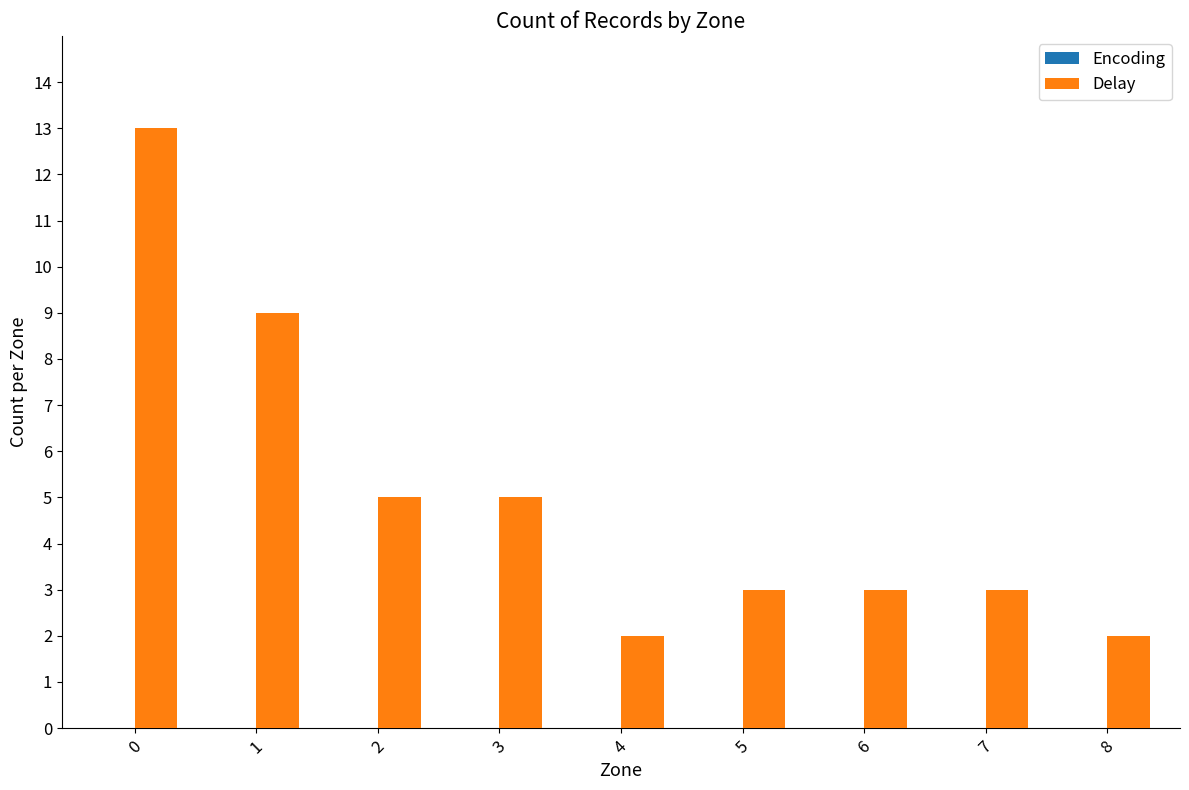

What is the value of the 1st bar from the left?

13